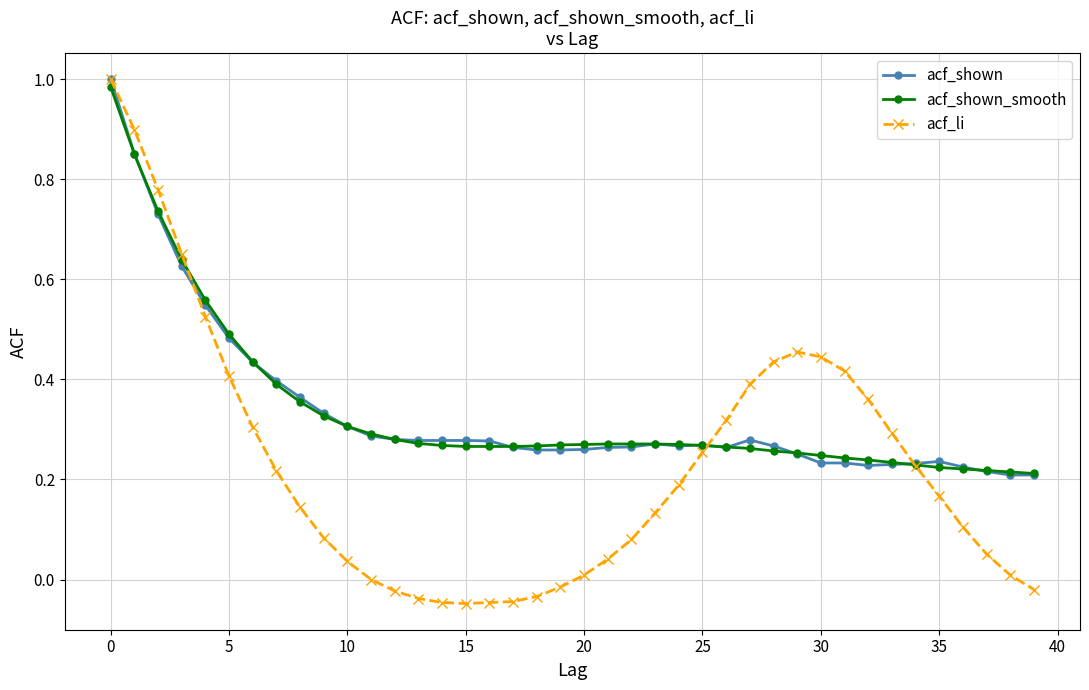

At how many categories does at least one series exceed 0?

40